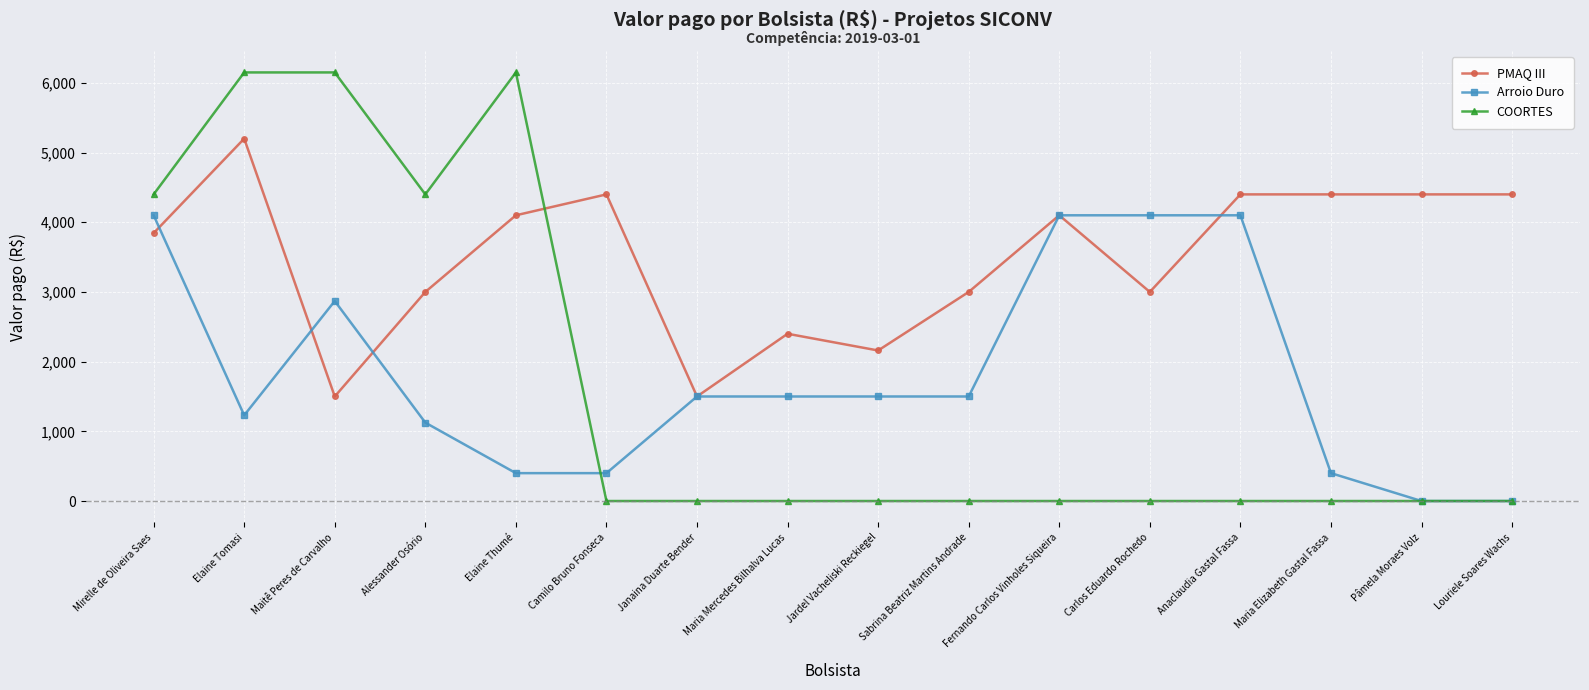

What is the highest value of the PMAQ III series?

5200.0